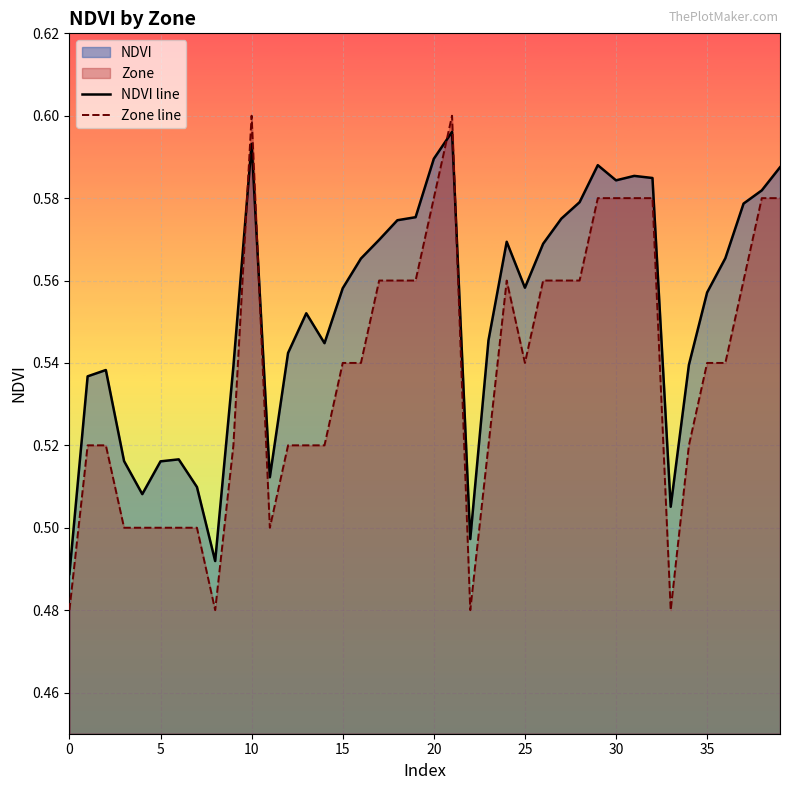

Which series has the largest range (max minus min)?

Zone line